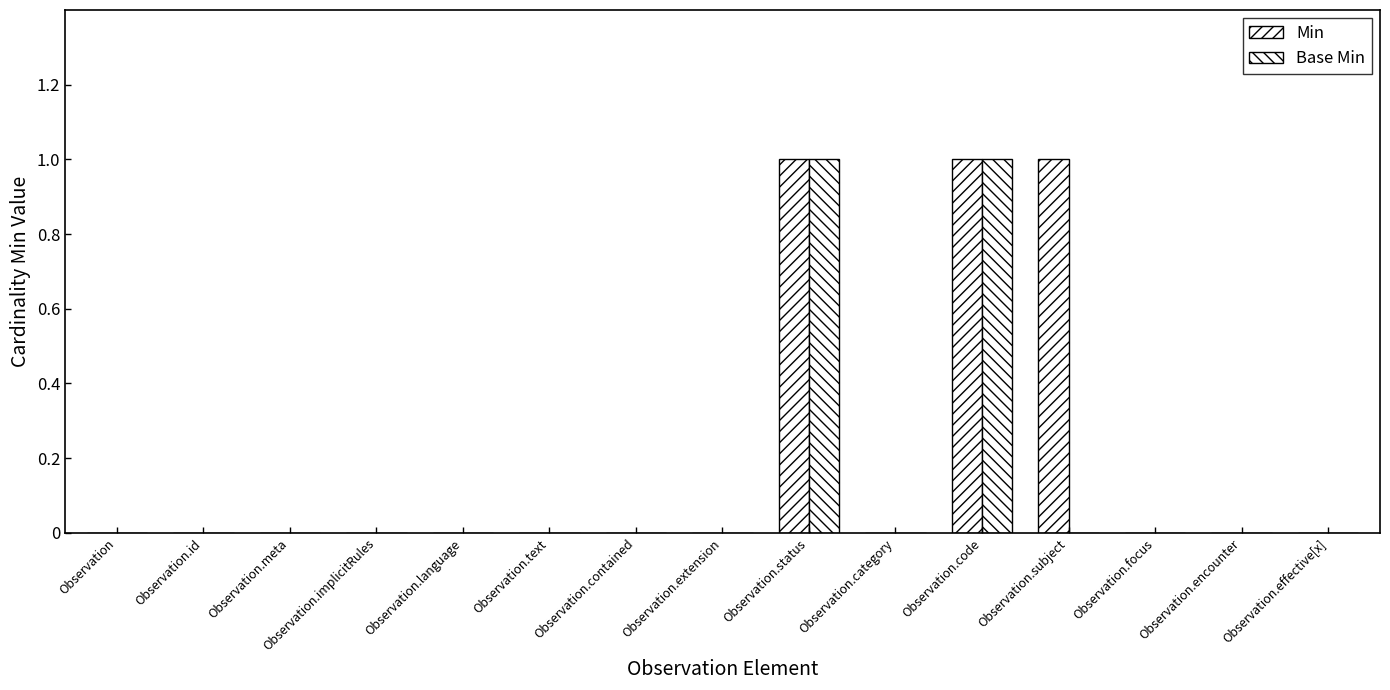

The Base Min series shows 0 at Observation.language. True or false?

False